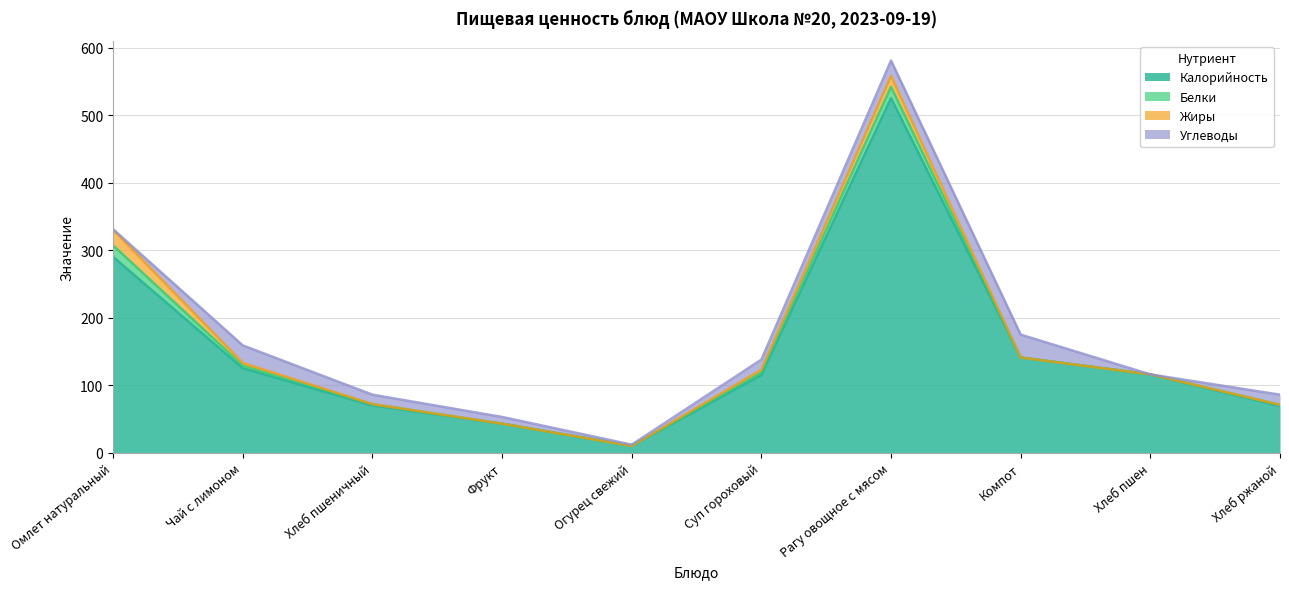

Count the number of data series in this chart.

4